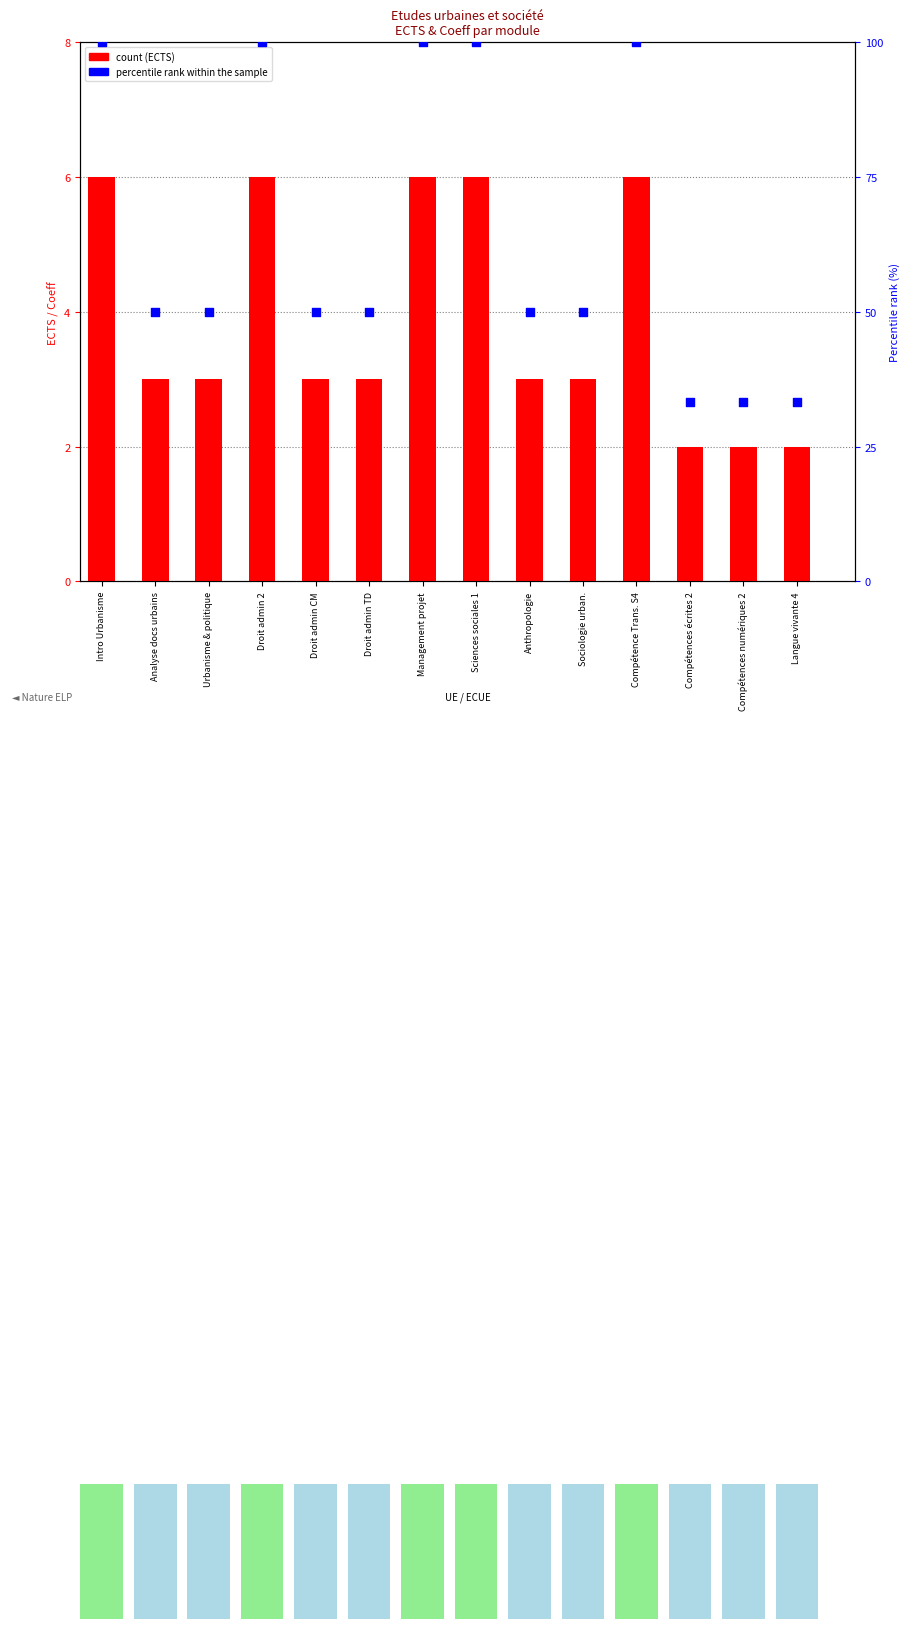

Which series contains the highest Y value?

percentile rank within the sample